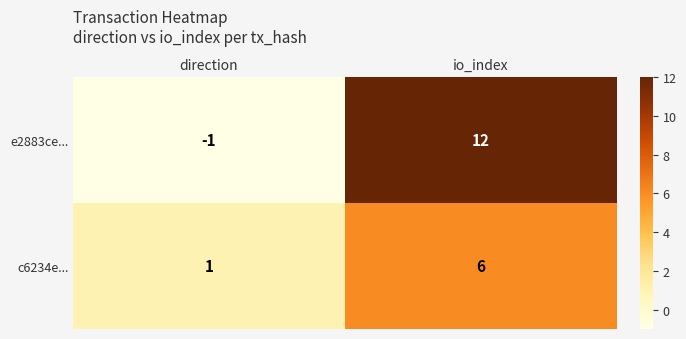

What is the difference between the highest and lowest values at direction?

2